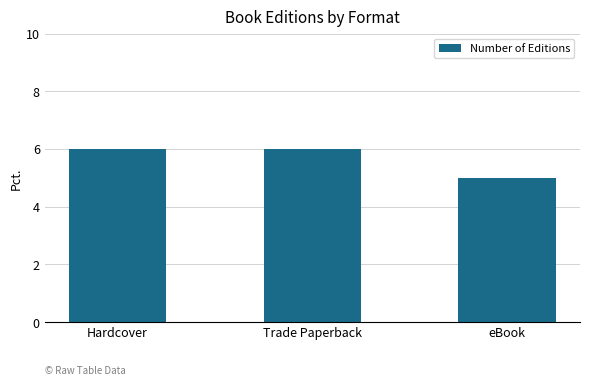

How many bars are there in total?

3